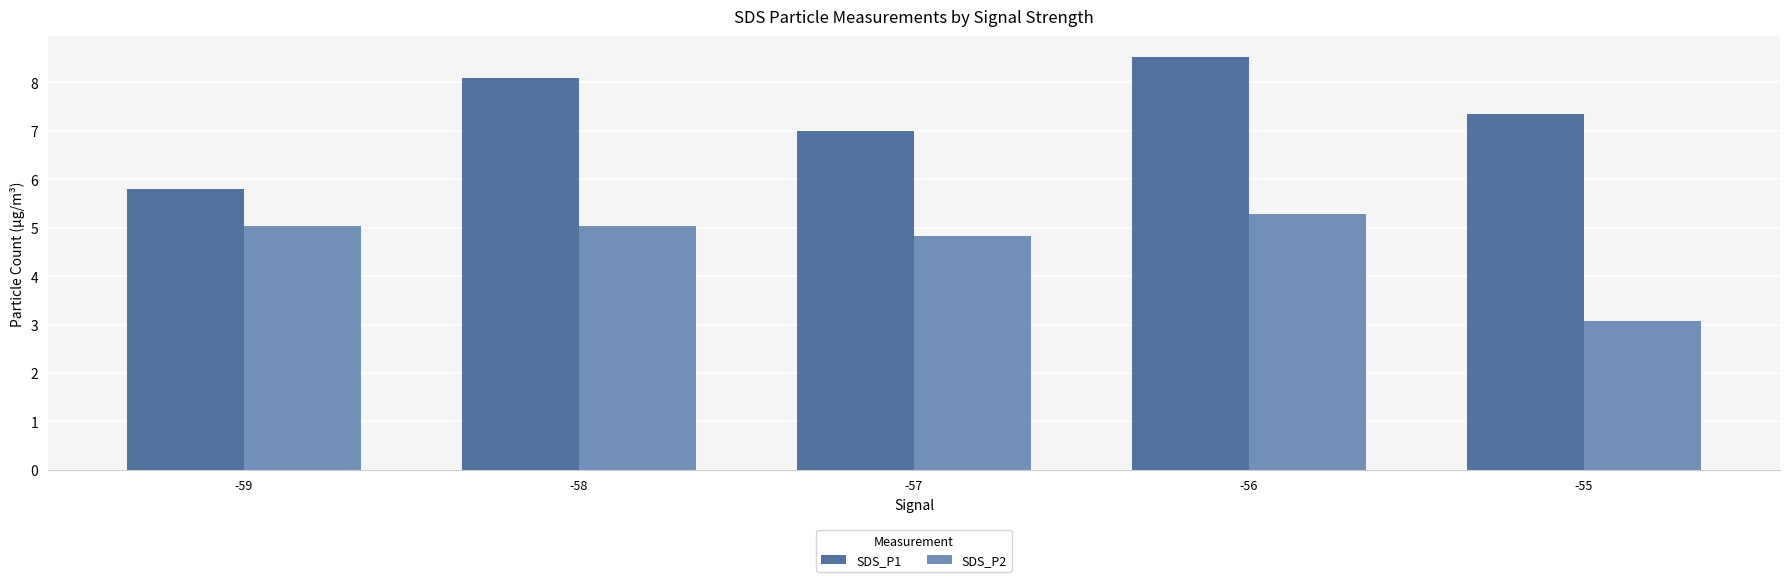

What is the value of the SDS_P1 bar at the 3rd from the left?

7.0